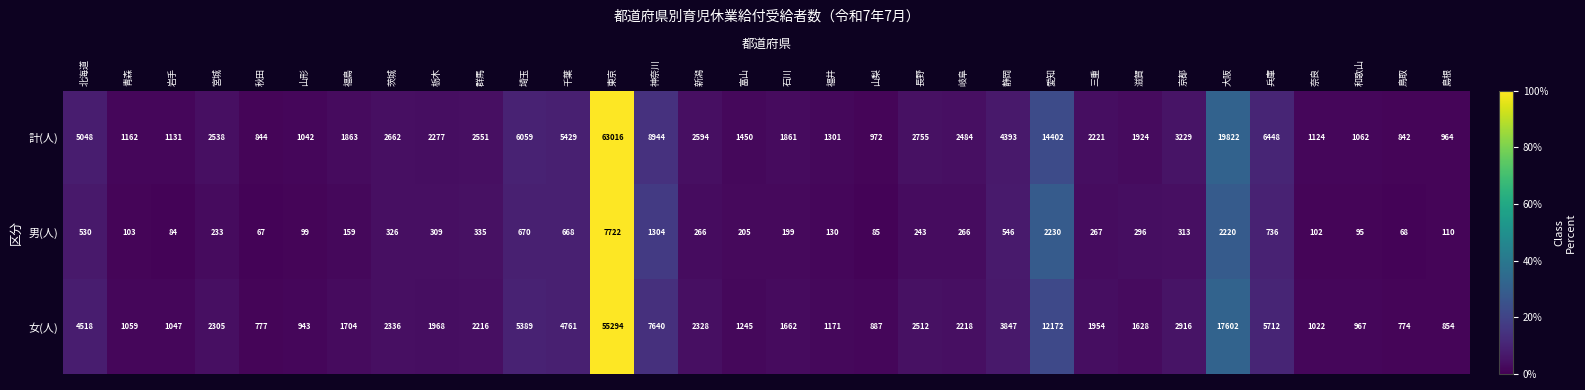

Which category has the highest value in the 男(人) series?

東京